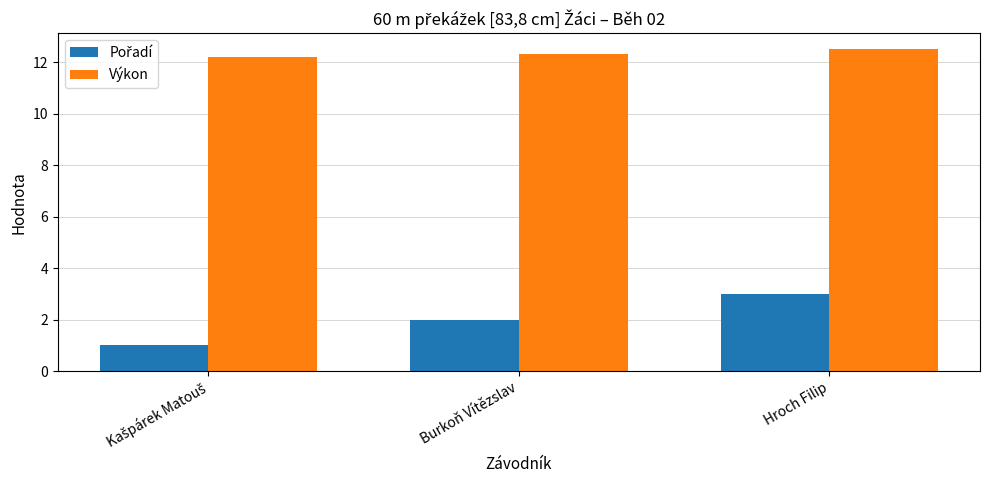

How many bars are there in total?

6